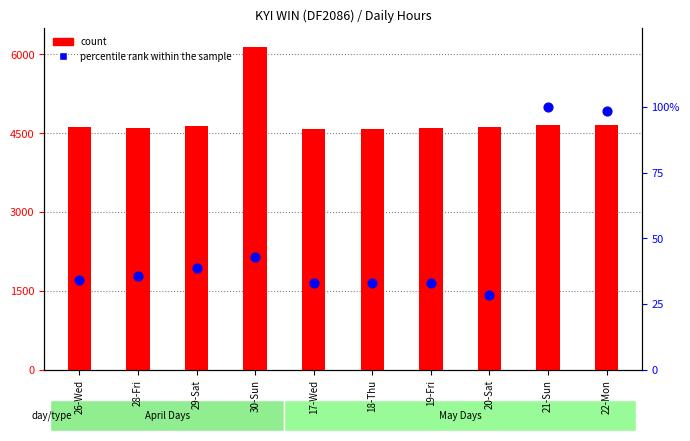

Which series contains the lowest Y value?

percentile rank within the sample